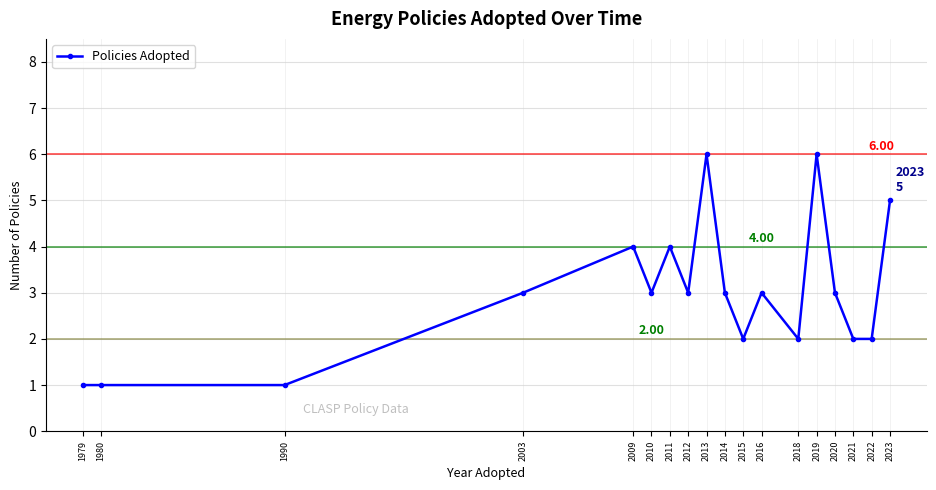

True or false: there are more than 1 points higher than both neighbors.

True